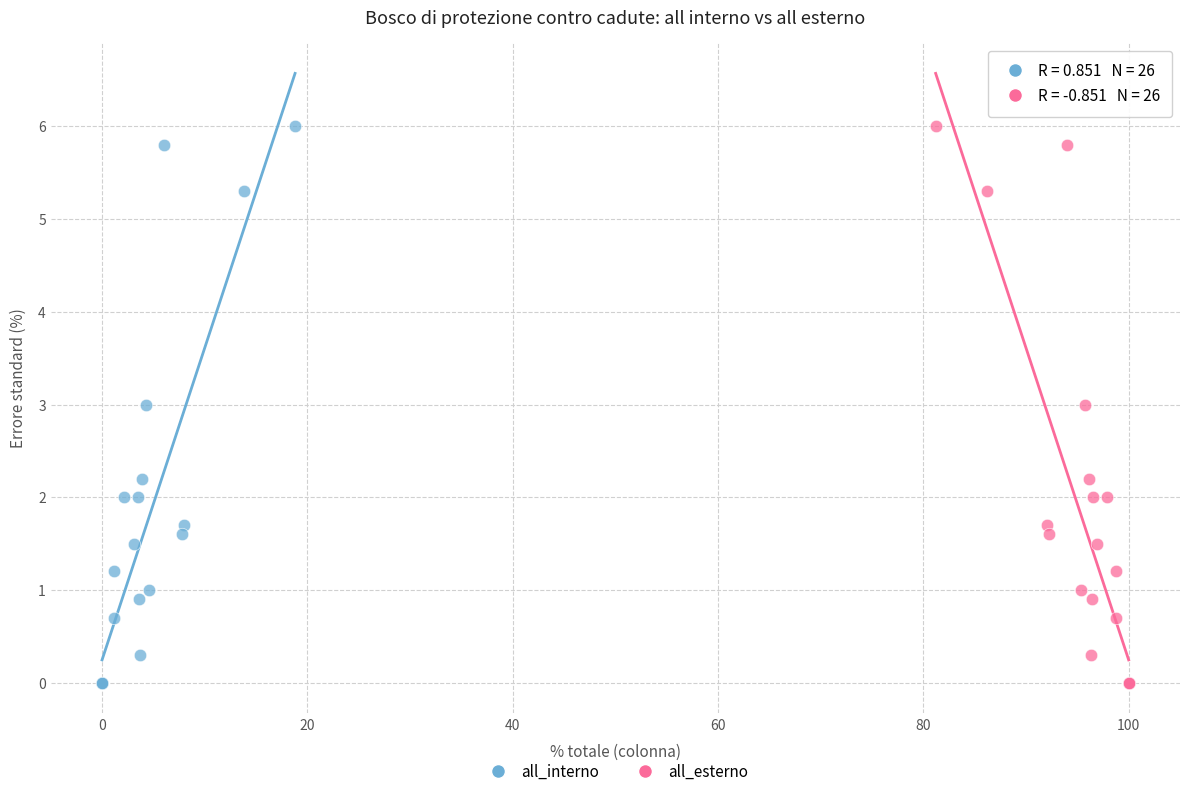

What are all the series names shown in the legend?

all_interno, all_esterno